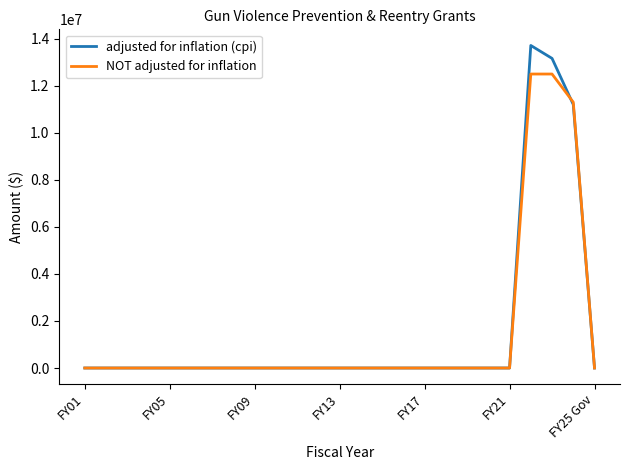

What is the sum of all adjusted for inflation (cpi) values?

38082987